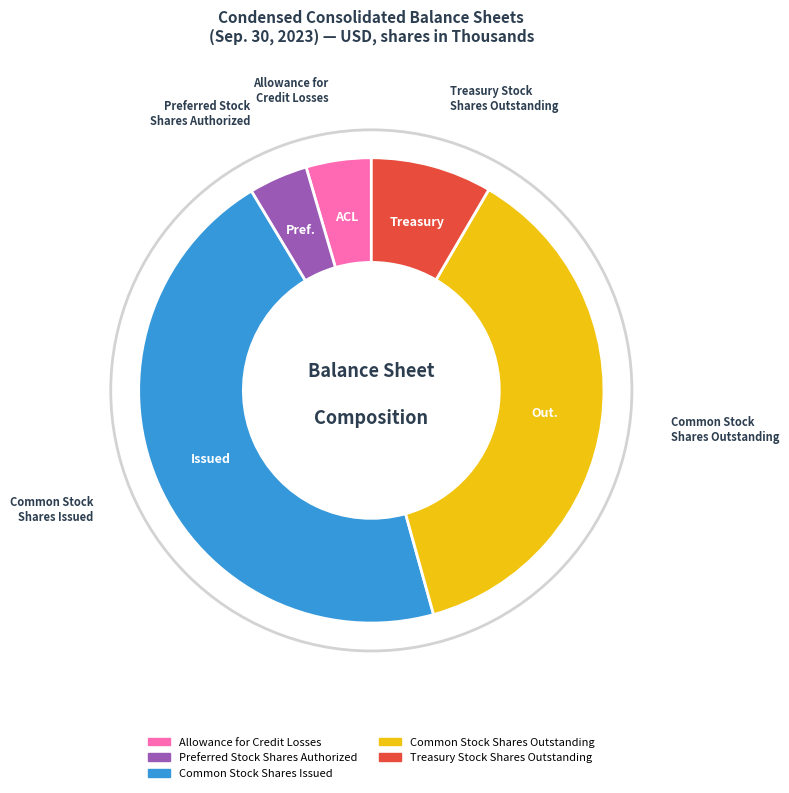

How many slices are in this pie chart?

5